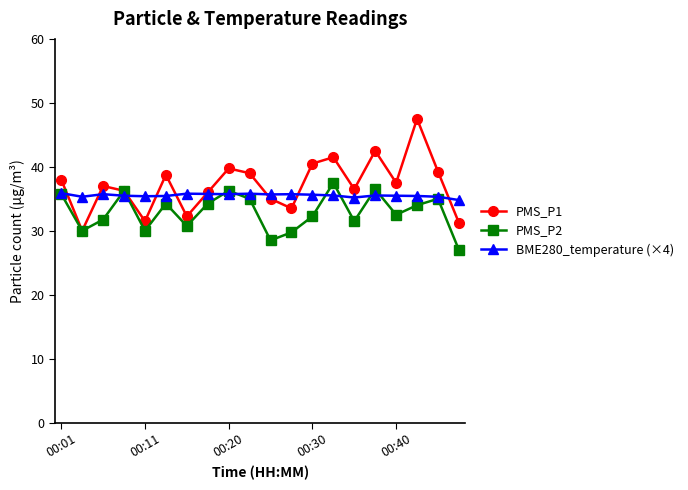

Which series has the largest range (max minus min)?

PMS_P1